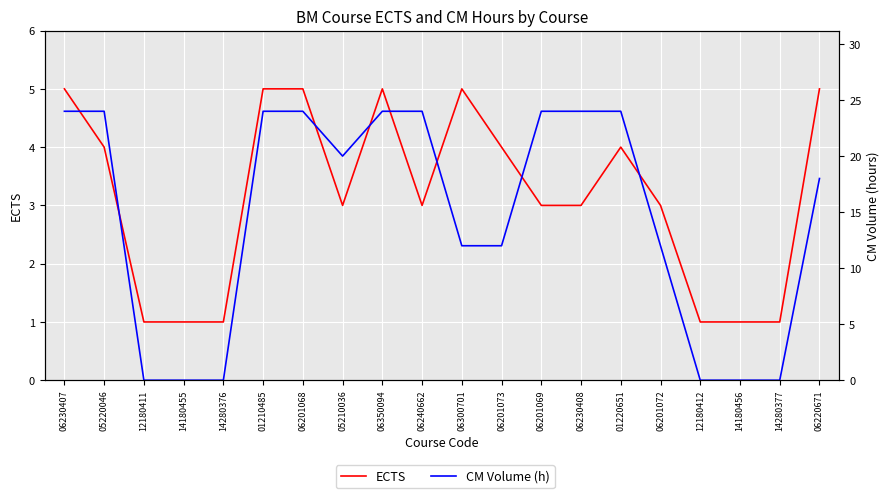

Where do ECTS and CM Volume (h) first cross each other?

05220046 and 12180411